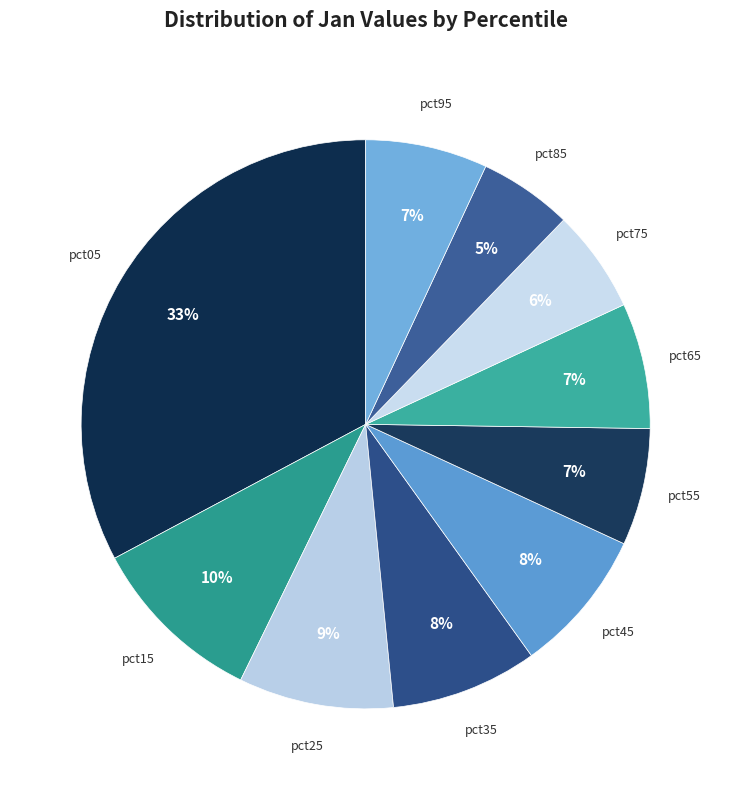

Does pct95 represent more than half of the total?

No